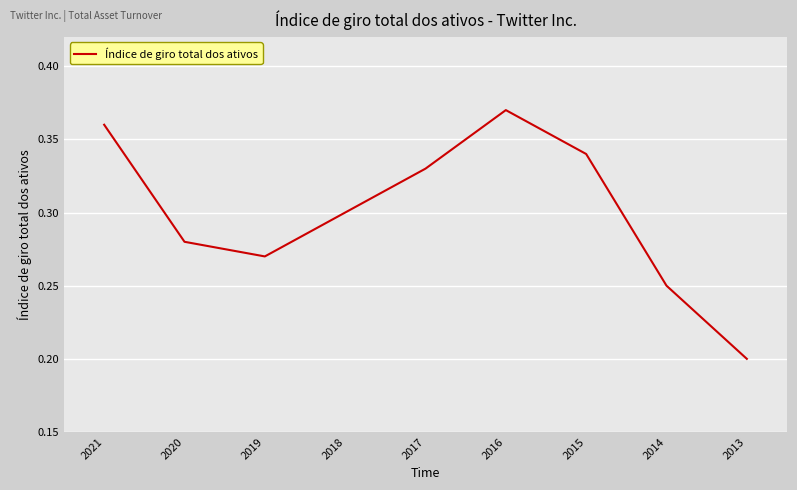

List the labels in order of value, smallest first.

2013, 2014, 2019, 2020, 2018, 2017, 2015, 2021, 2016